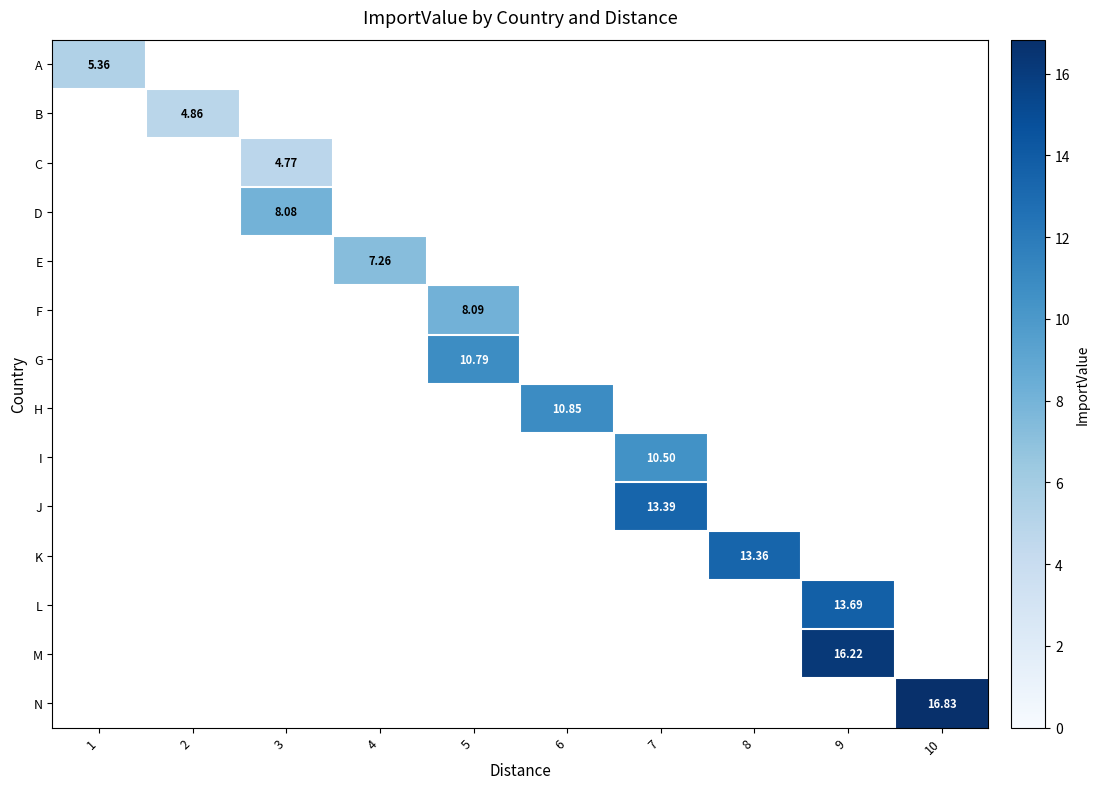

What is the maximum value shown in the chart?

16.8